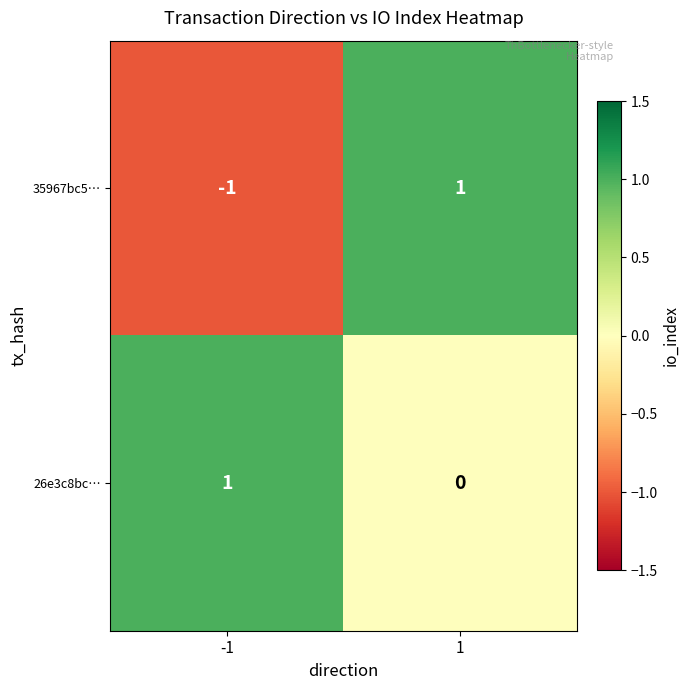

The 26e3c8bc… series shows 0 at 1. True or false?

True